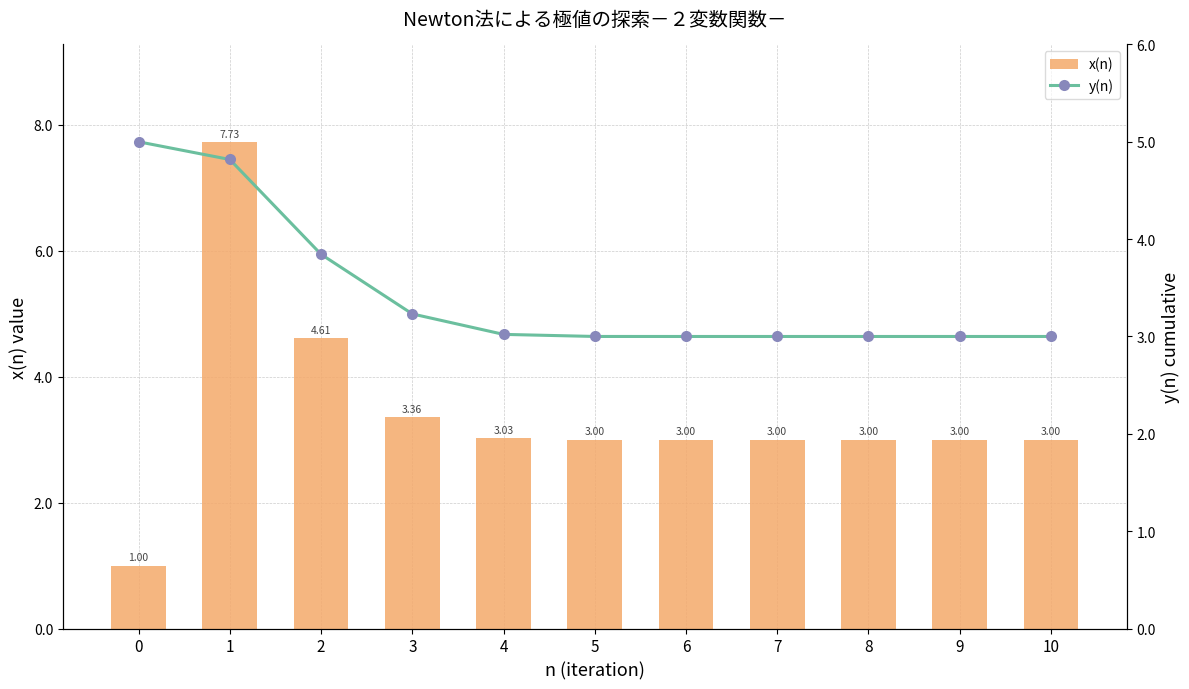

What is the greatest value displayed?

7.7